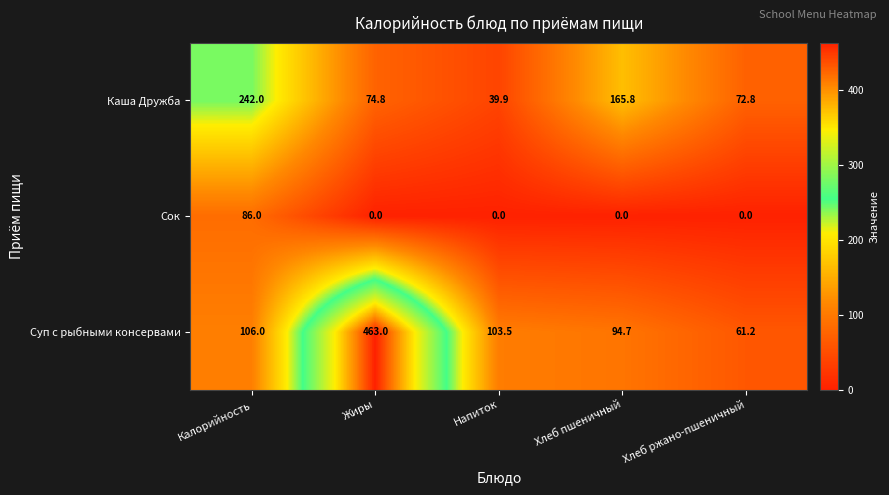

What is the difference between the second highest and minimum values in the Суп с рыбными консервами series?

44.8